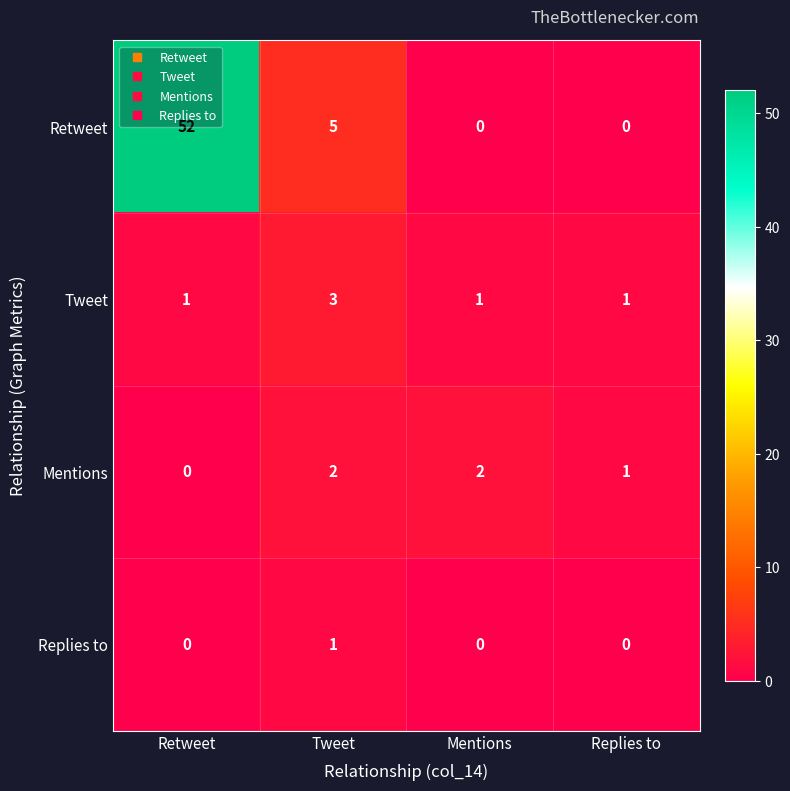

Where is Retweet nearest to the value 26?

Tweet